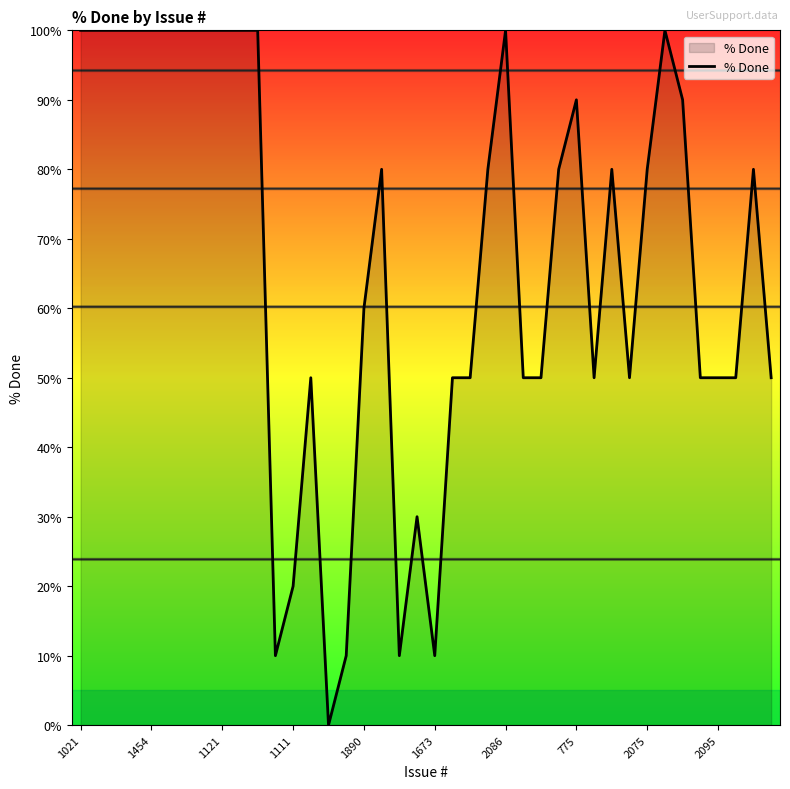

What is the maximum value shown in the chart?

100